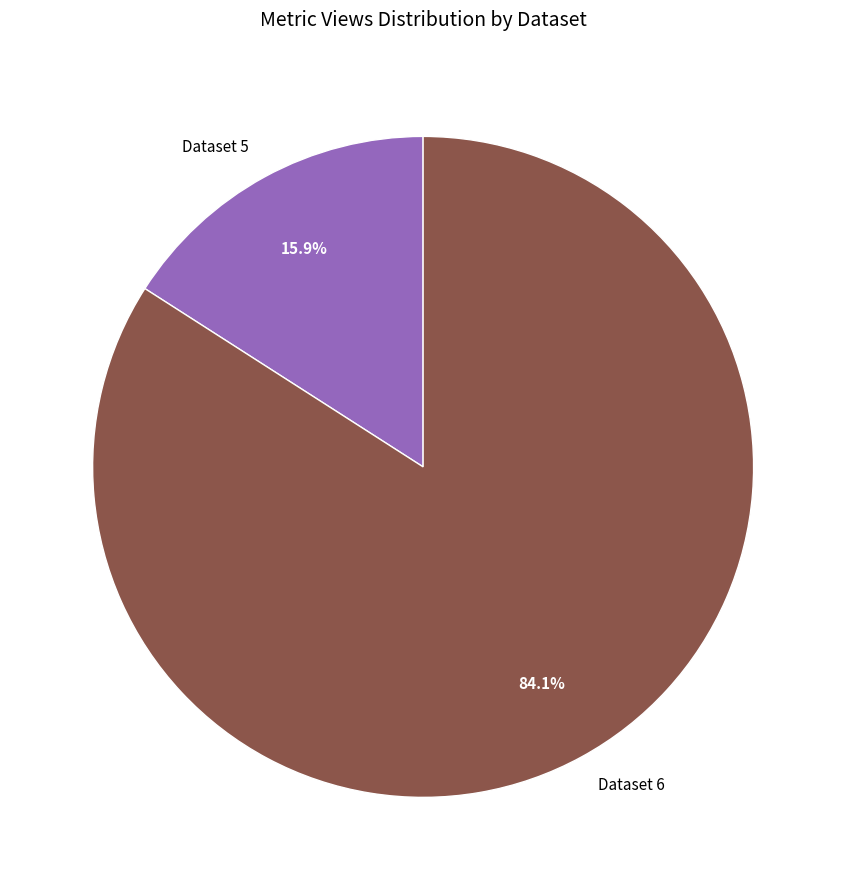

Count the number of slices in the pie.

2